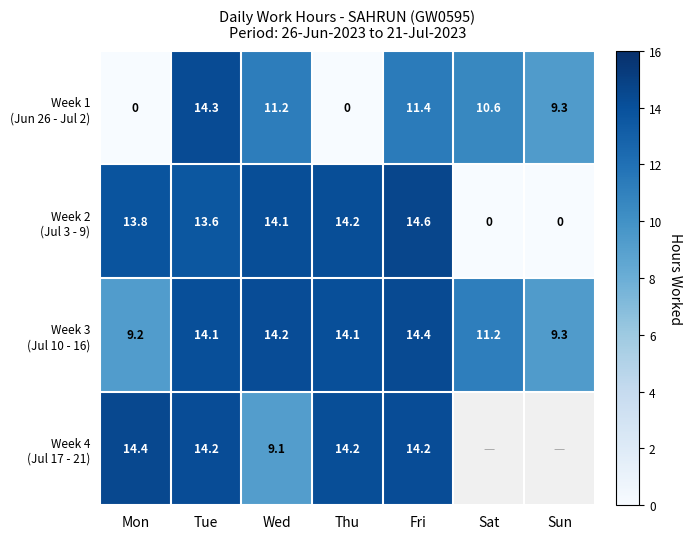

Which has a higher value, Tue or Mon?

Tue